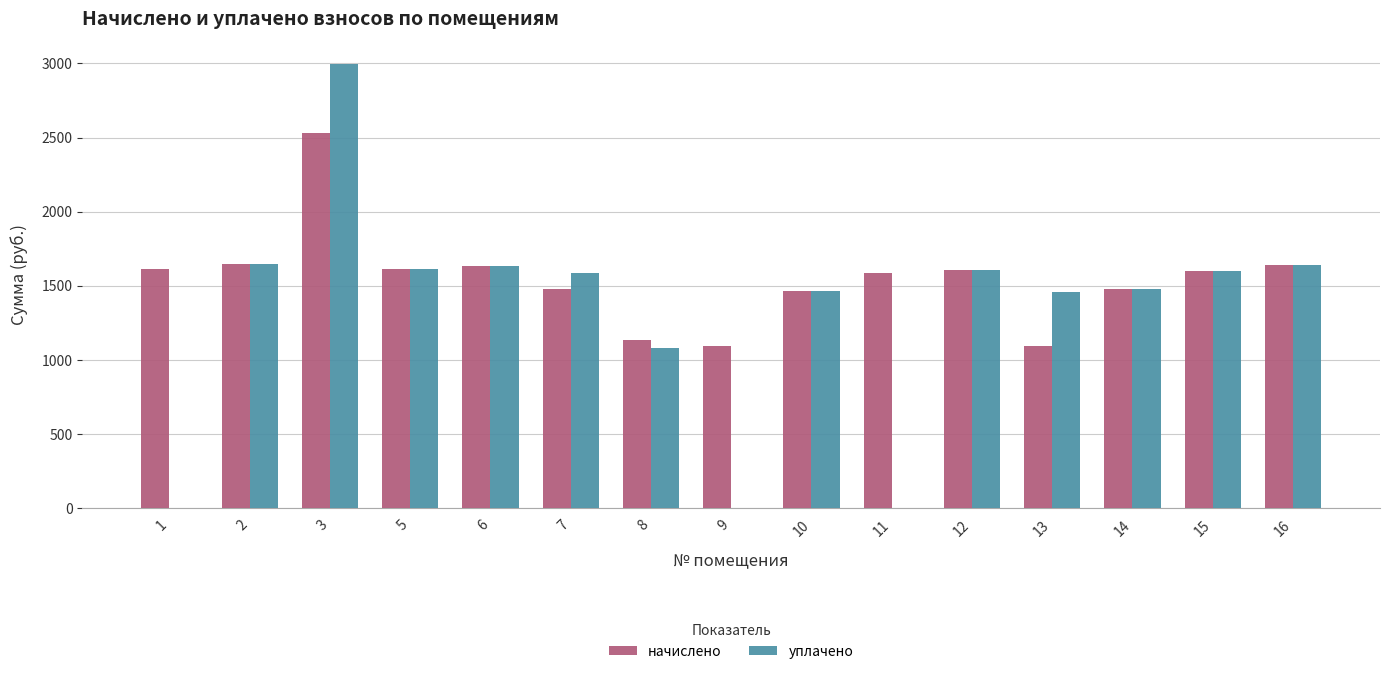

What is the sum of all начислено values?

23216.8